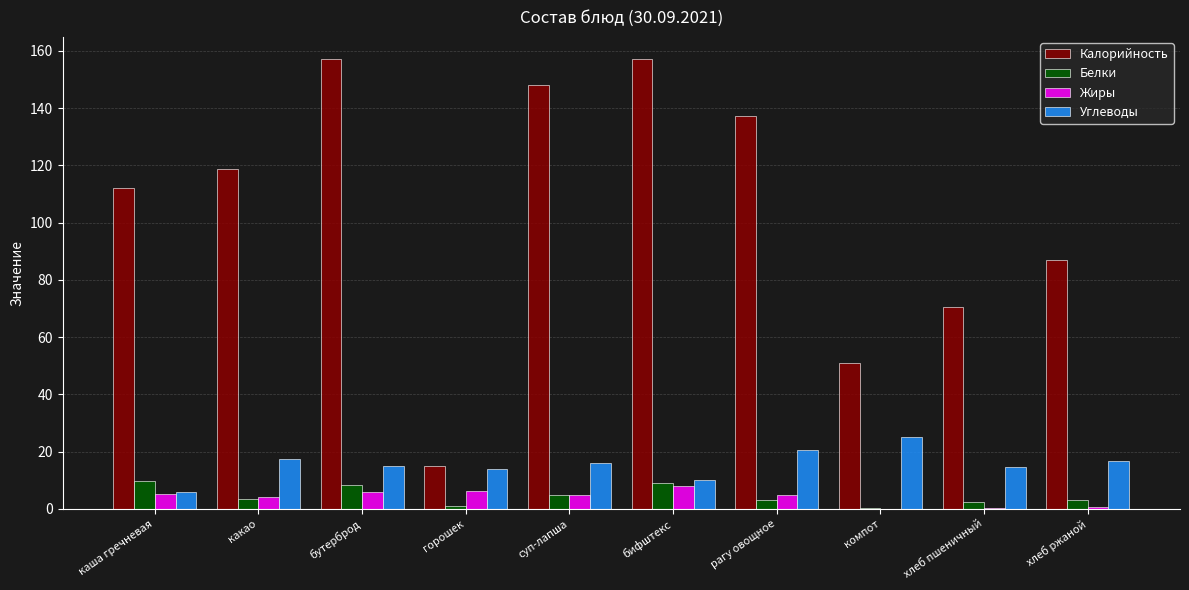

True or false: Углеводы has a value of 17.6 at какао.

True